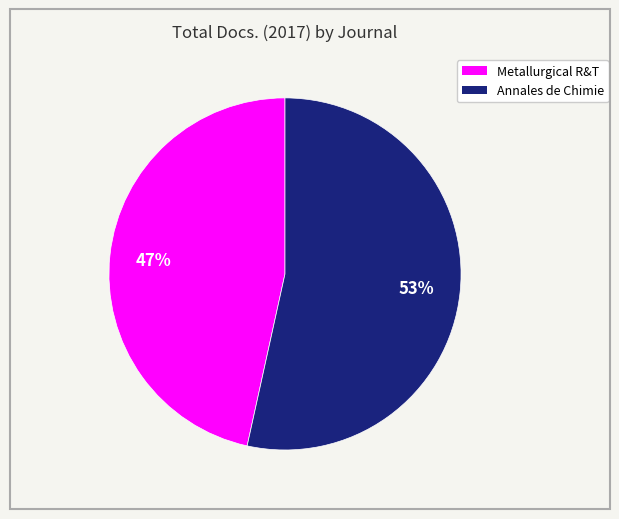

To the nearest percent, what is the average slice percentage?

50%